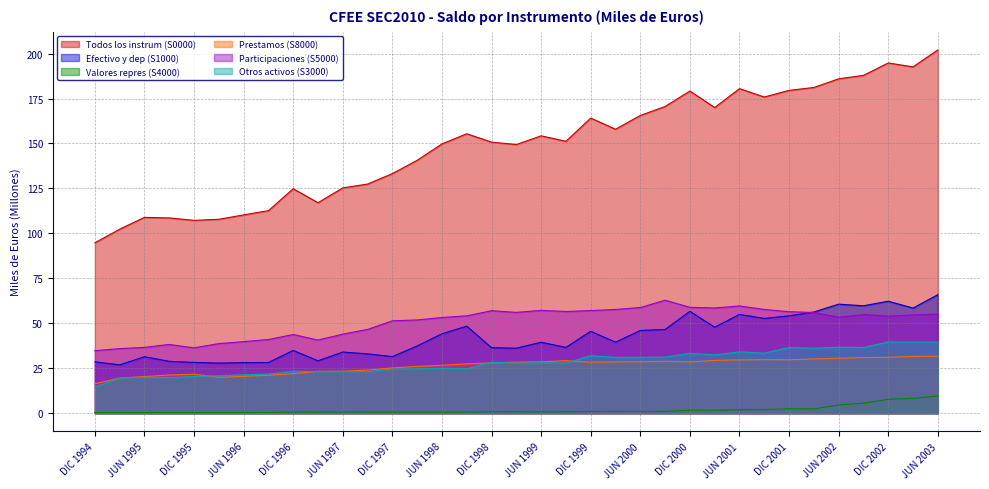

Reading right to left, list all the values displayed in this chart.

Todos los instrum (S0000): 202.0	192.6	194.8	187.9	186.0	181.2	179.5	175.9	180.5	170.0	179.2	170.6	165.6	157.9	164.1	151.2	154.3	149.4	150.8	155.4	149.8	140.7	133.3	127.4	125.3	117.1	124.8	112.7	110.3	107.9	107.3	108.6	108.9	102.4	94.8
Efectivo y dep (S1000): 66.0	58.5	62.3	59.8	60.7	56.3	54.2	52.8	55.0	47.9	56.7	46.6	46.0	39.5	45.6	36.6	39.5	36.2	36.4	48.4	44.2	37.4	31.5	33.0	34.0	29.2	34.9	28.2	28.1	27.9	28.3	28.9	31.4	26.9	28.6
Valores repres (S4000): 9.6	8.3	7.7	5.7	4.6	2.4	2.5	2.1	2.0	1.7	1.7	1.0	1.0	1.0	1.0	0.8	0.8	0.9	0.9	0.6	0.6	0.6	0.6	0.6	0.6	0.6	0.7	0.4	0.4	0.4	0.4	0.4	0.4	0.4	0.4
Prestamos (S8000): 31.8	31.6	31.1	31.0	30.6	30.2	29.8	29.8	29.7	29.4	28.5	28.9	28.6	28.6	28.4	29.2	28.6	28.4	28.0	27.4	26.7	26.0	25.2	24.0	23.4	23.3	22.1	21.2	20.5	20.0	21.7	21.3	20.4	19.6	16.4
Participaciones (S5000): 55.2	54.6	54.0	54.9	53.4	56.0	56.5	57.7	59.7	58.5	58.9	62.9	58.8	57.7	57.1	56.6	57.2	56.1	57.0	54.2	53.3	51.9	51.4	46.6	44.0	40.7	43.8	41.0	39.8	38.7	36.4	38.3	36.6	36.0	34.8
Otros activos (S3000): 39.6	39.5	39.6	36.6	36.7	36.1	36.6	33.4	34.1	32.5	33.3	31.2	31.1	31.1	32.0	27.9	28.1	27.9	28.4	24.7	25.0	24.7	24.5	23.1	23.2	23.2	23.4	21.8	21.4	20.9	20.5	19.8	20.0	19.5	14.5